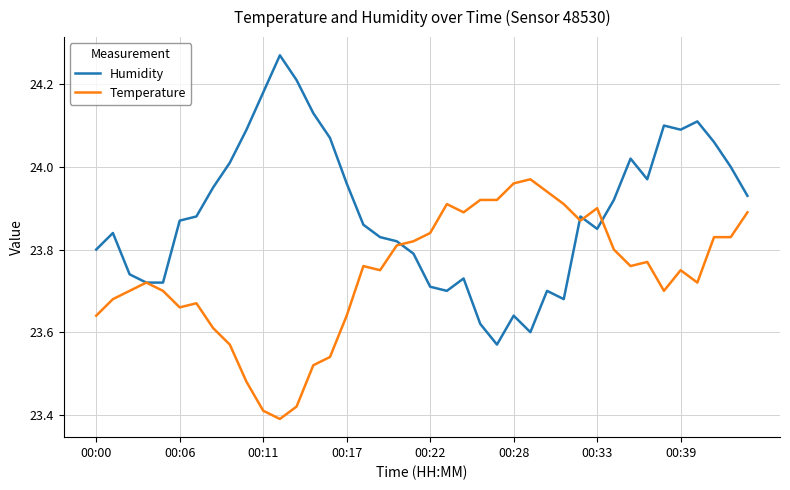

What is the sum of all Humidity values?

955.6